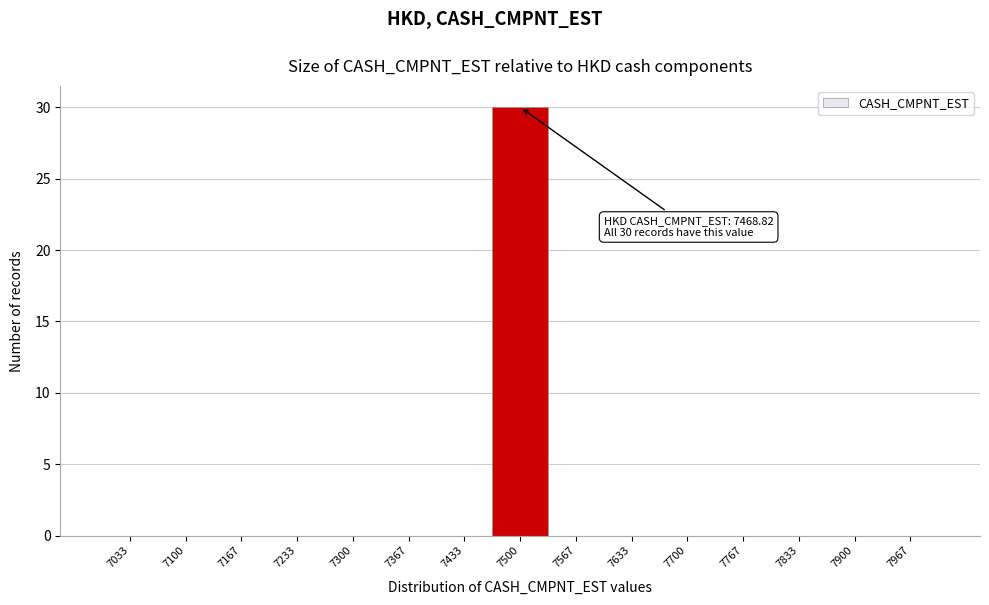

Which range on the x-axis has the tallest bar?

7470 to 7530